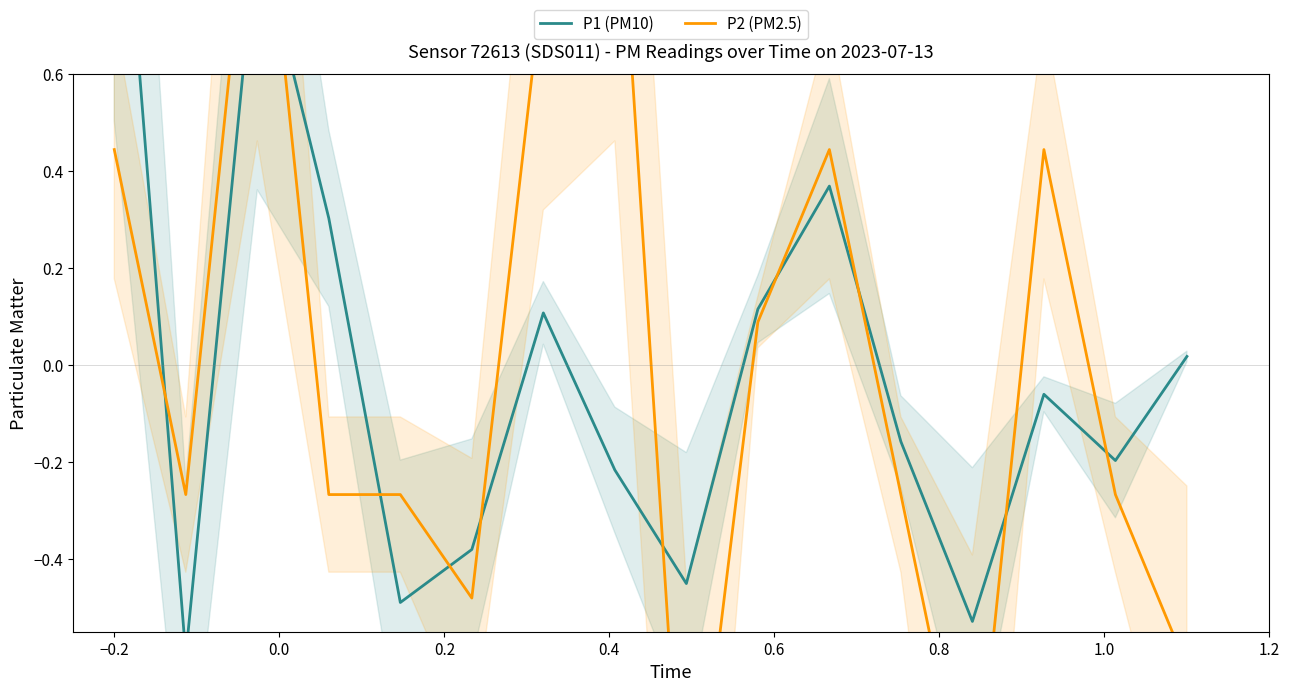

True or false: P1 (PM10) has a value of 0.1 at 0.2.

False